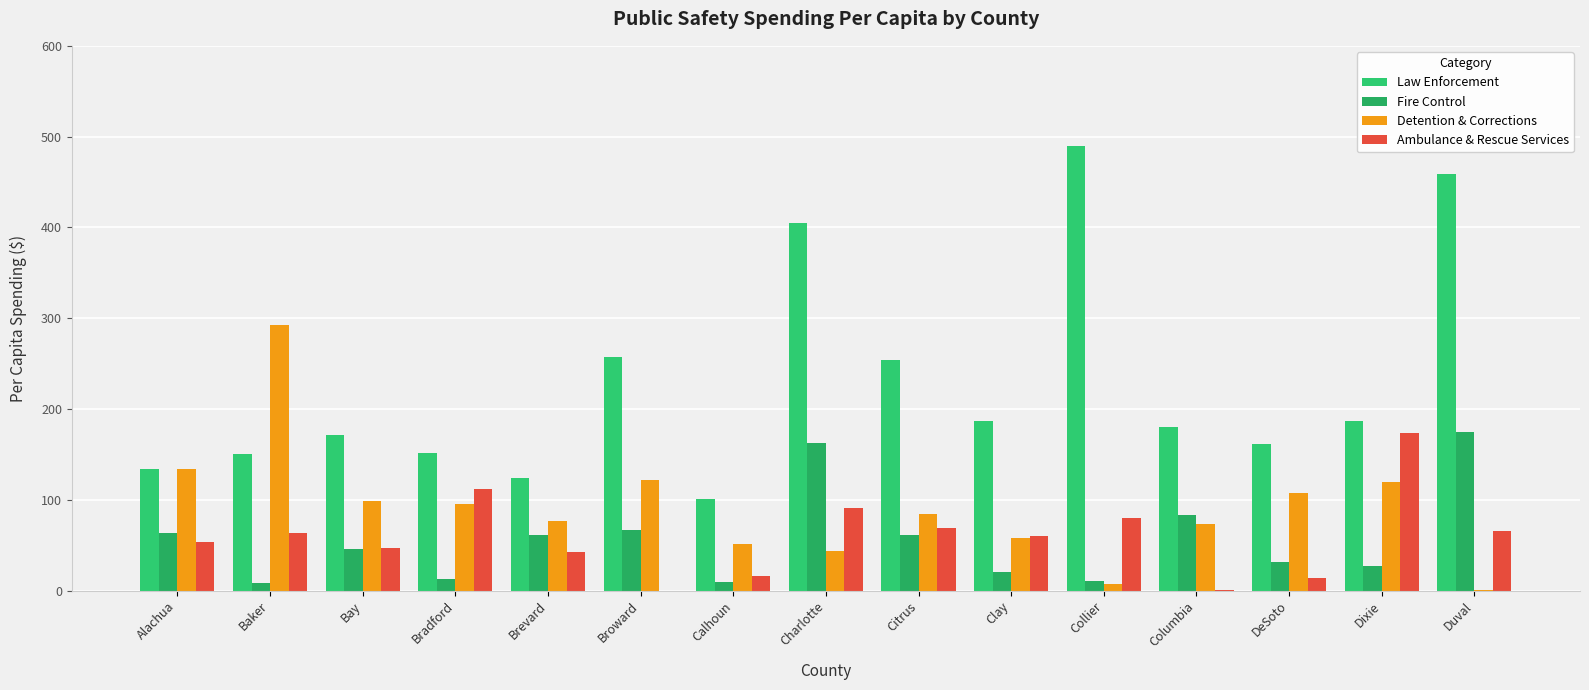

How many groups of bars are there?

15